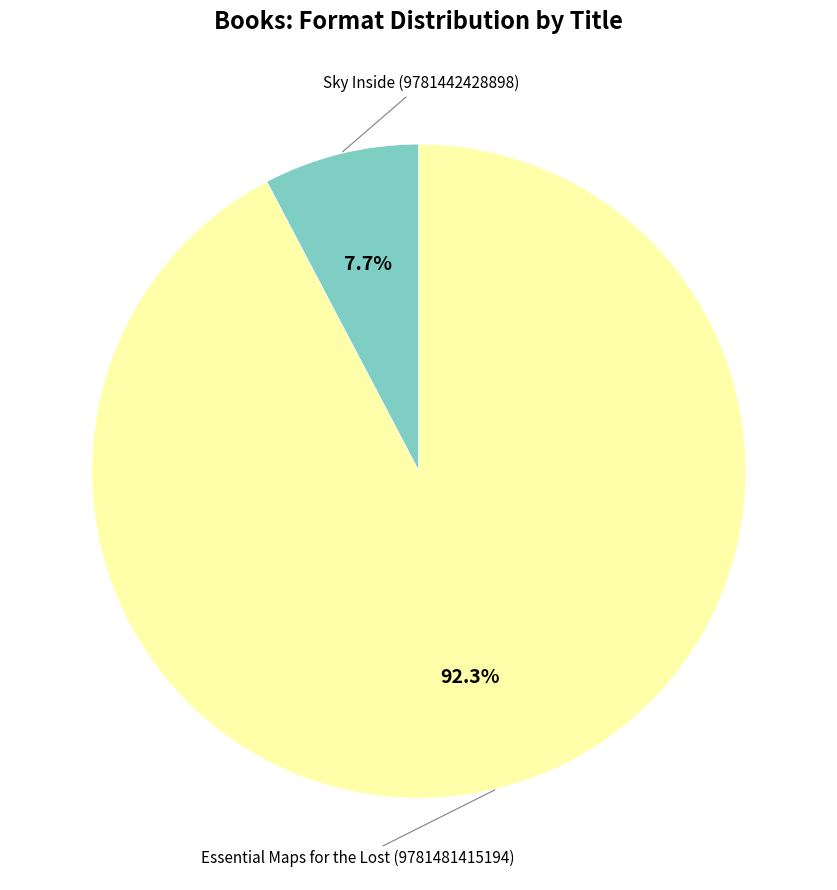

Does any single category account for the majority?

Yes